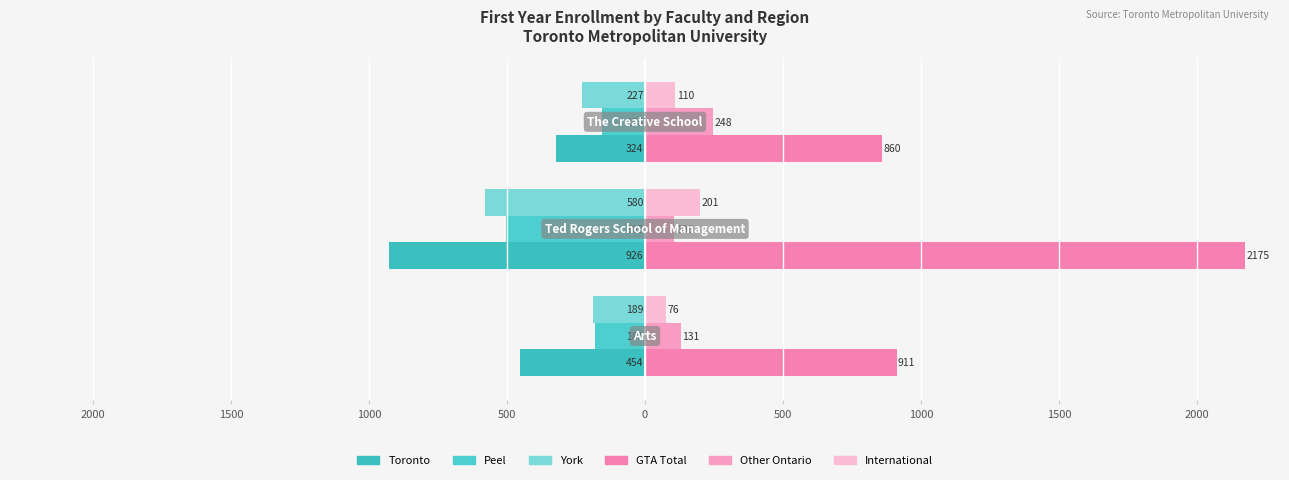

What is the maximum value for Toronto?

-324